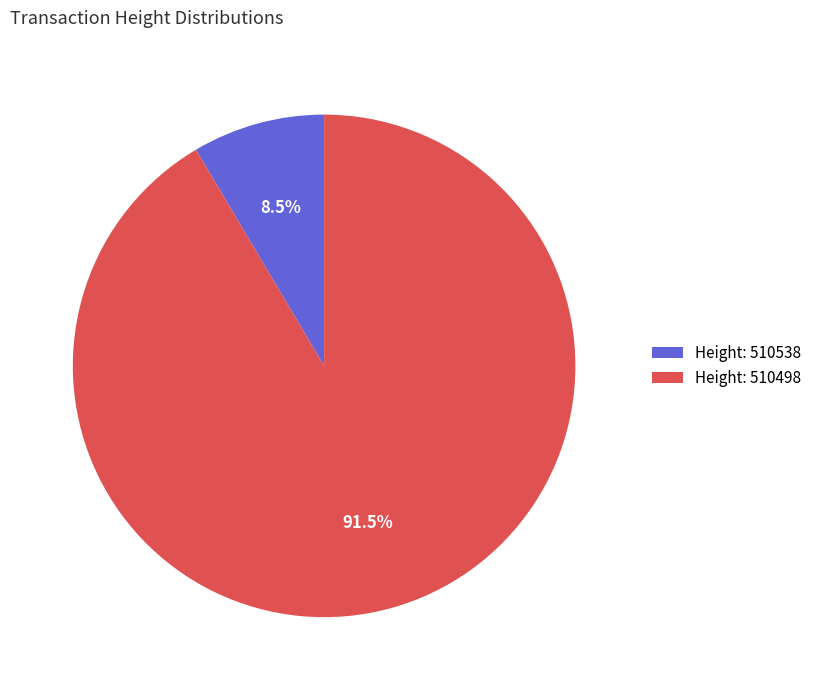

Rank the categories by value from lowest to highest.

Height: 510538, Height: 510498